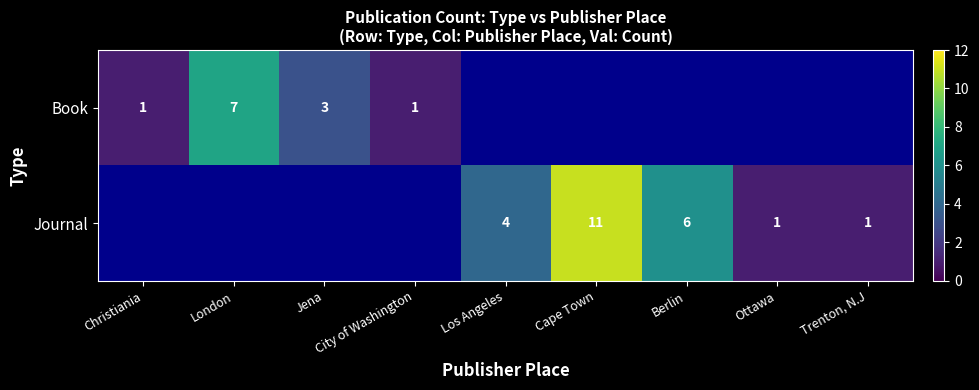

The Book series shows 12 at London. True or false?

False